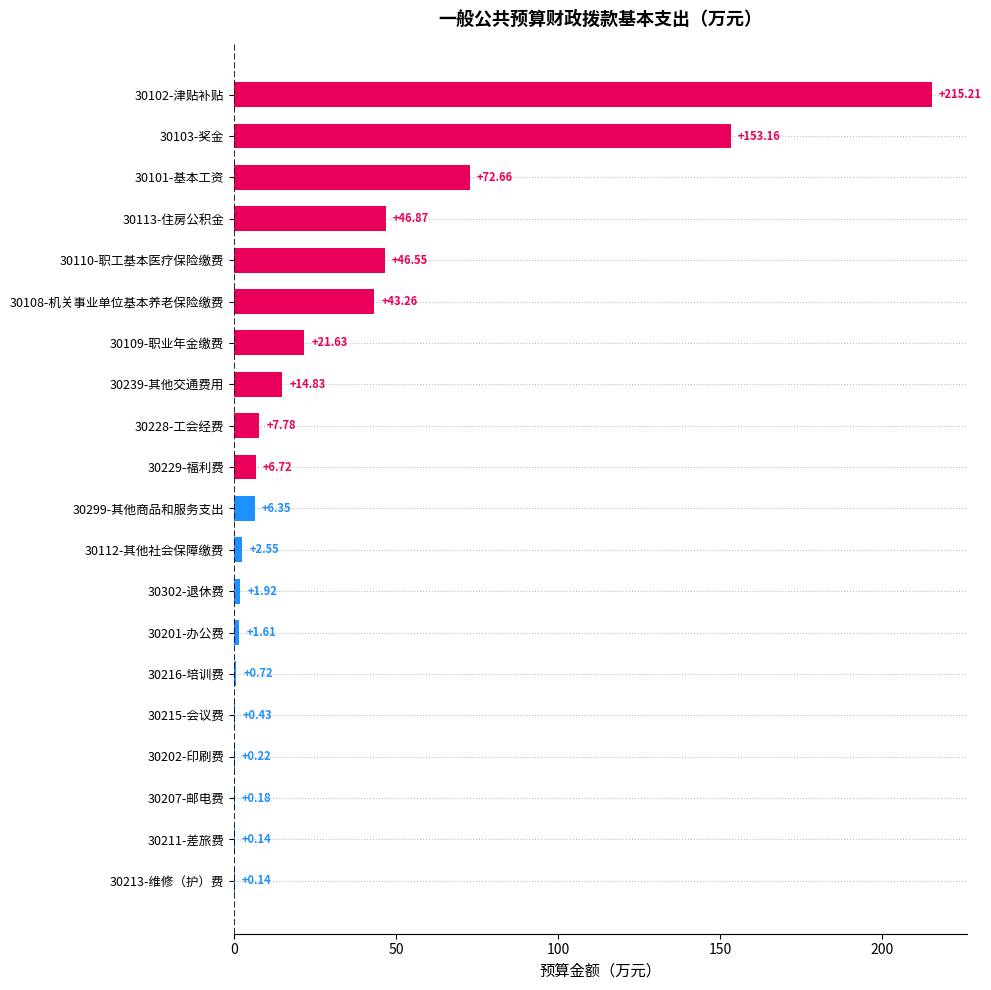

What is the sum of all values?

642.9